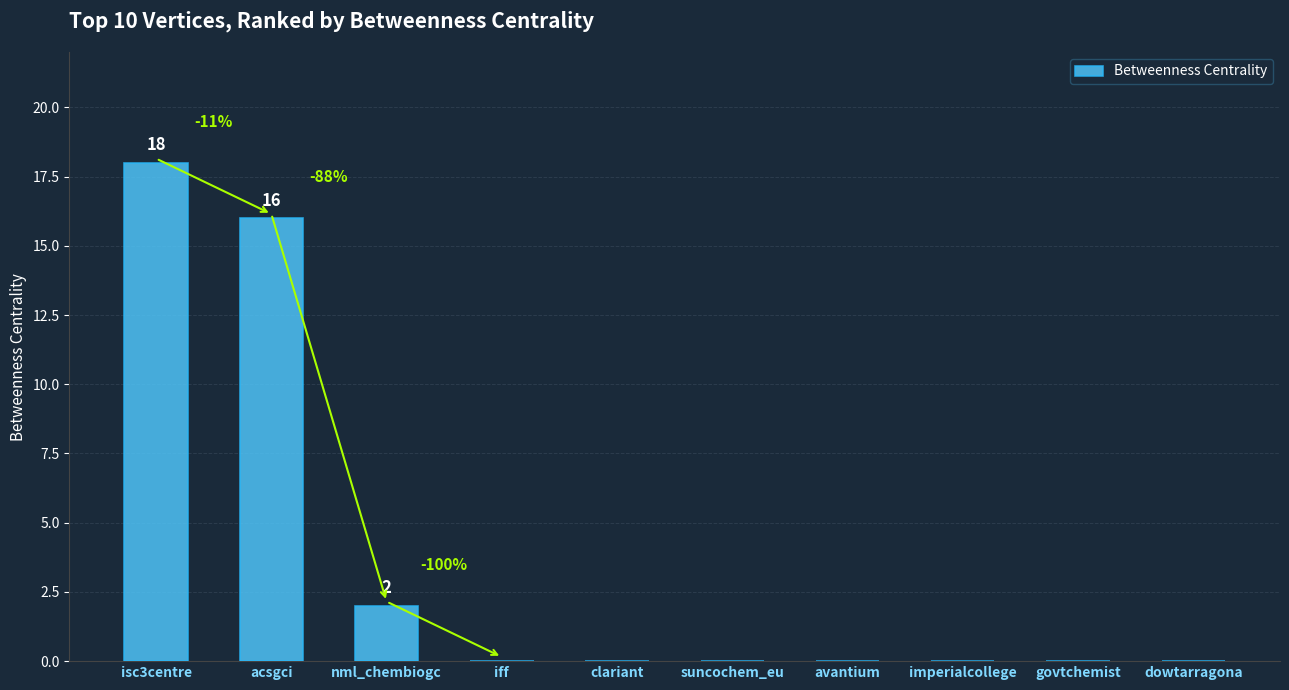

How many distinct data groups are displayed?

1